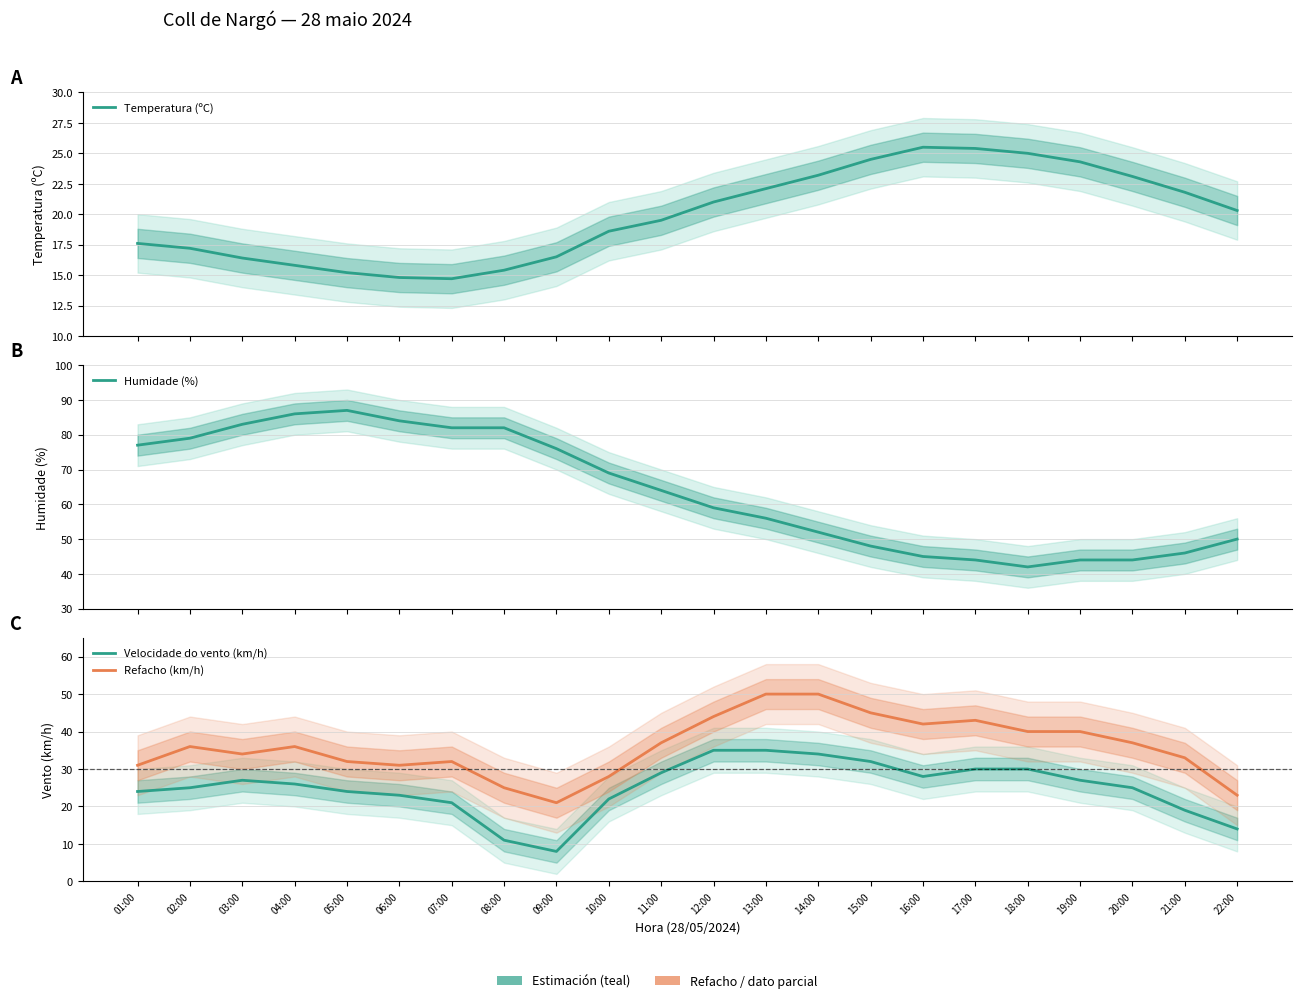

What is the highest value of the Velocidade do vento (km/h) series?

35.0